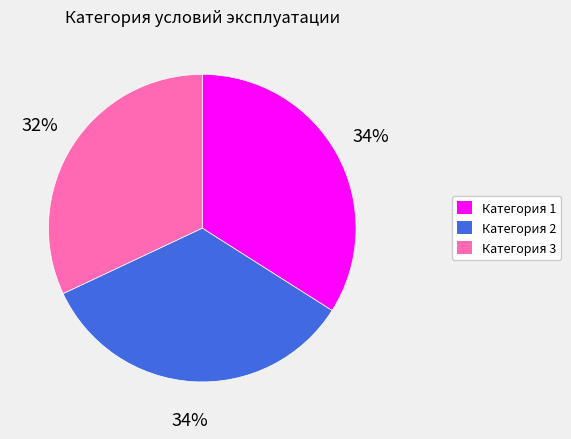

Is it true that Категория 2 is 46% of the pie?

False